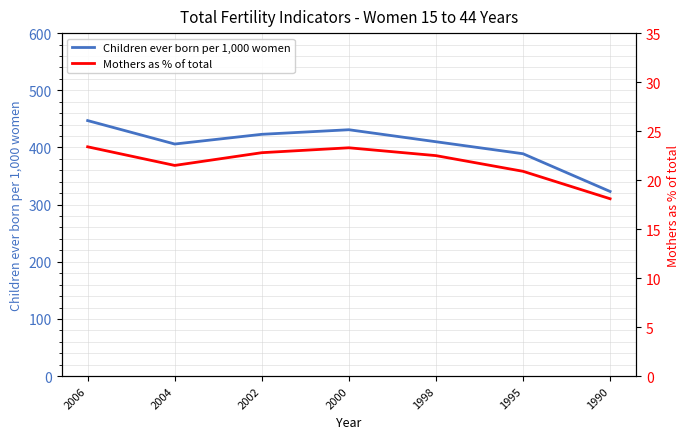

Which series changed the most between 2006 and 2004?

Children ever born per 1,000 women